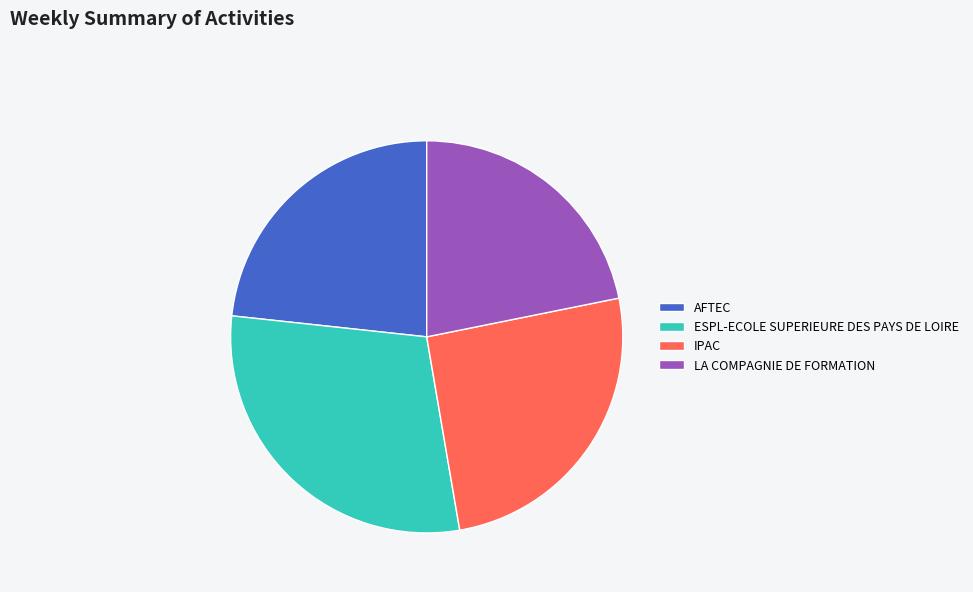

Which category has the smallest portion of the pie?

LA COMPAGNIE DE FORMATION